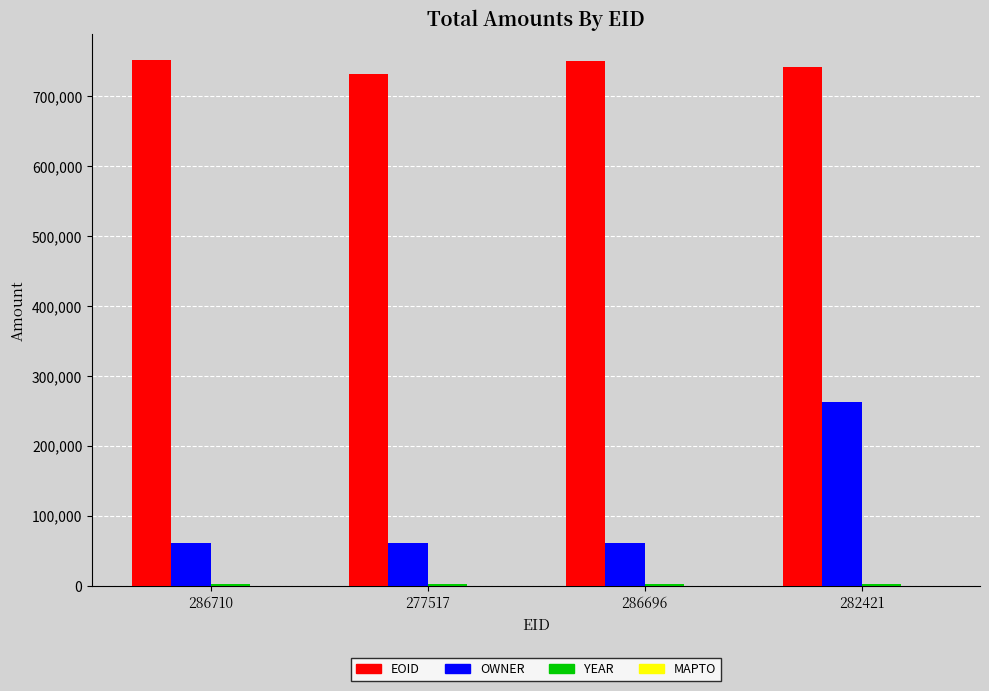

What is the greatest value displayed?

750980